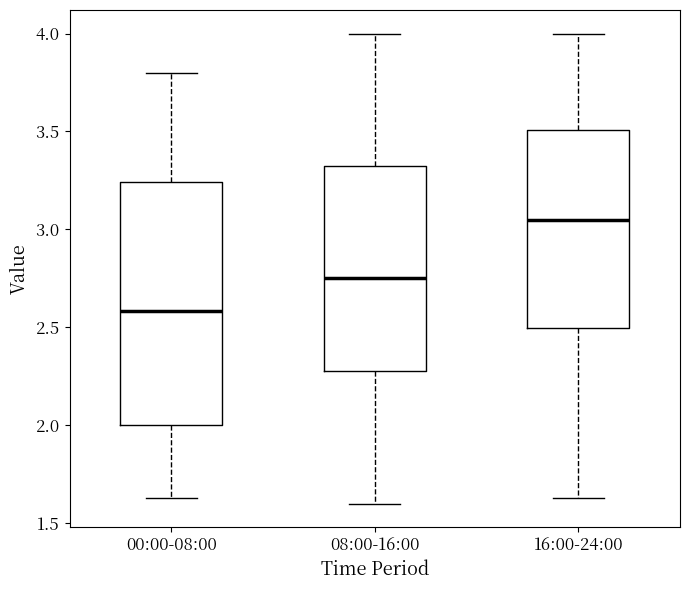

Reading left to right, read every box against the y-axis: the position of its median line, the range the box covers, and the ends of its whiskers. The values are not printed on the chart, so give them approximately, as read against the axis.

00:00-08:00: median 2.60, box 2.00 to 3.25, whiskers 1.65 to 3.80
08:00-16:00: median 2.75, box 2.30 to 3.35, whiskers 1.60 to 4.00
16:00-24:00: median 3.05, box 2.50 to 3.50, whiskers 1.65 to 4.00